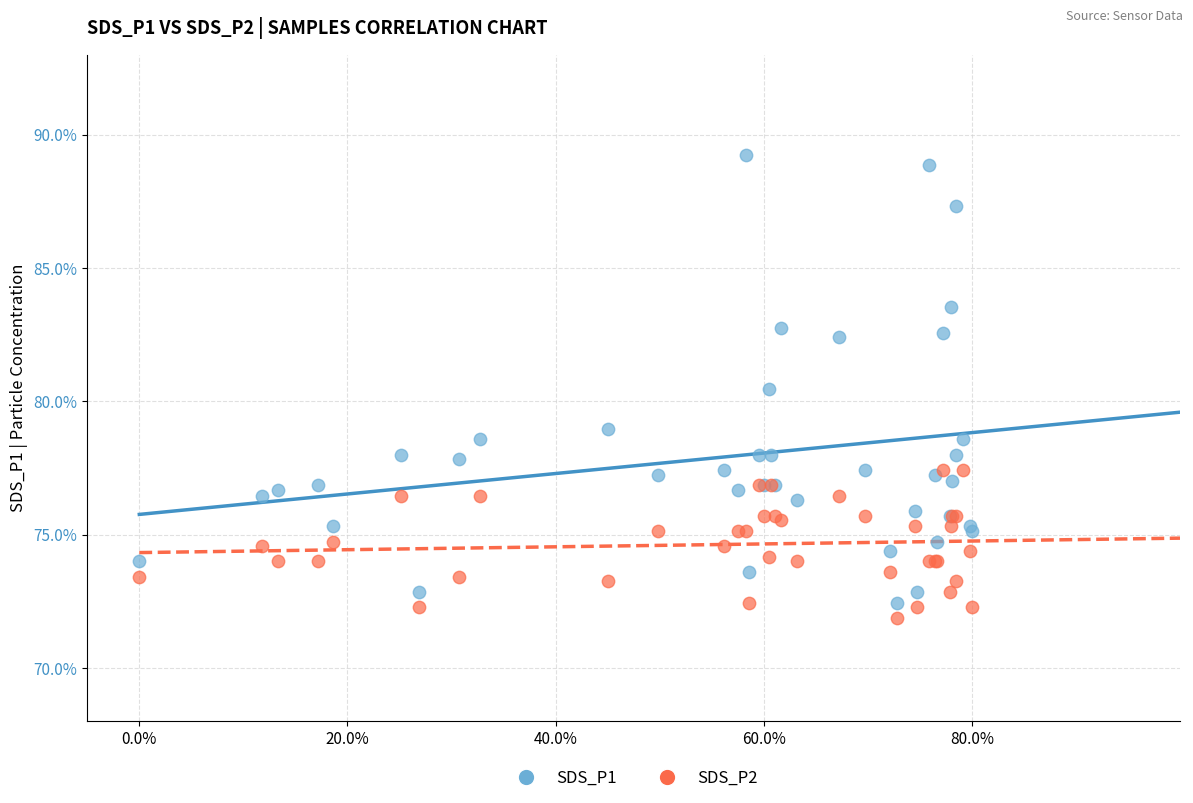

What are all the series names shown in the legend?

SDS_P1, SDS_P2